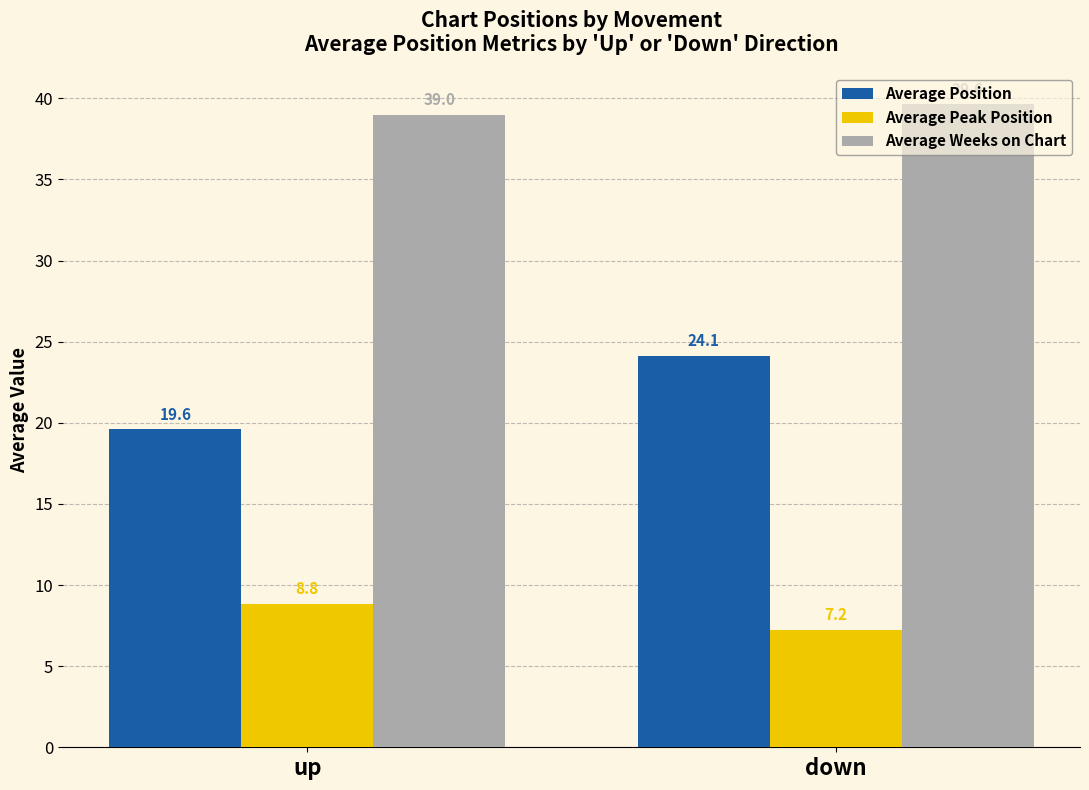

What position from the right is up?

2